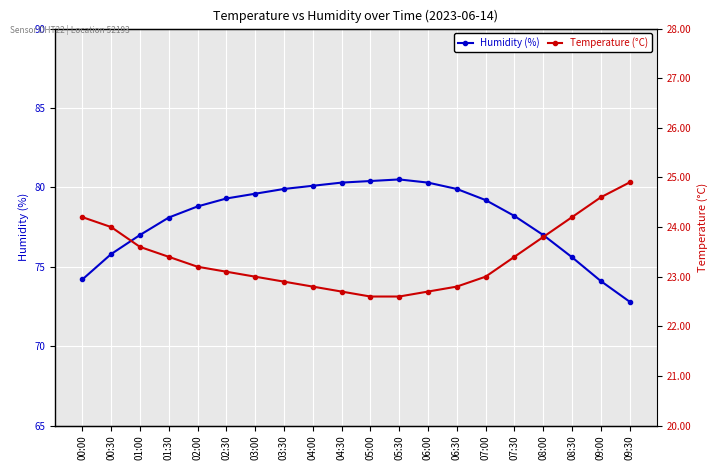

Rank the series by their maximum value, from lowest to highest.

Temperature (°C), Humidity (%)